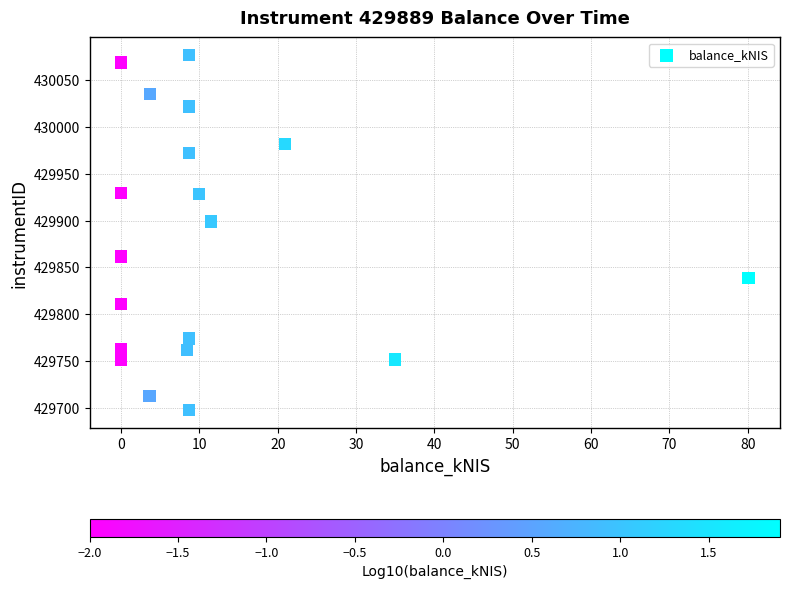

What is the range of X values (max minus min)?

80.1